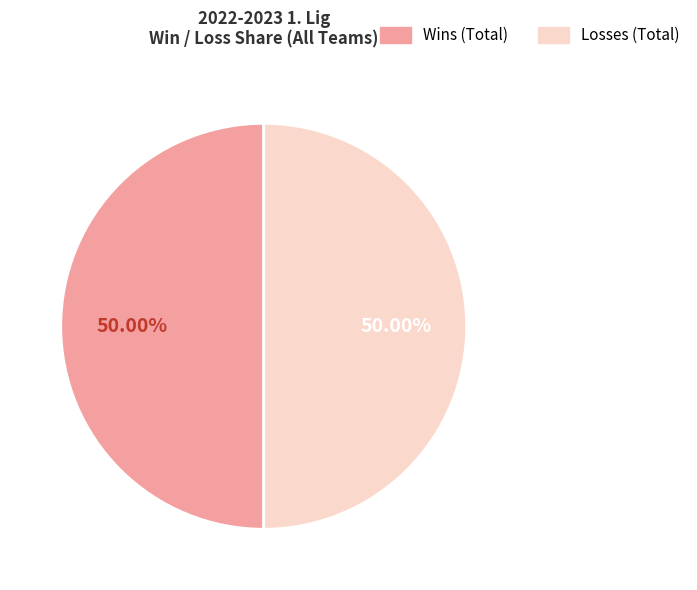

Approximately how many times larger is the value at Losses (Total) compared to Wins (Total)?

1.0